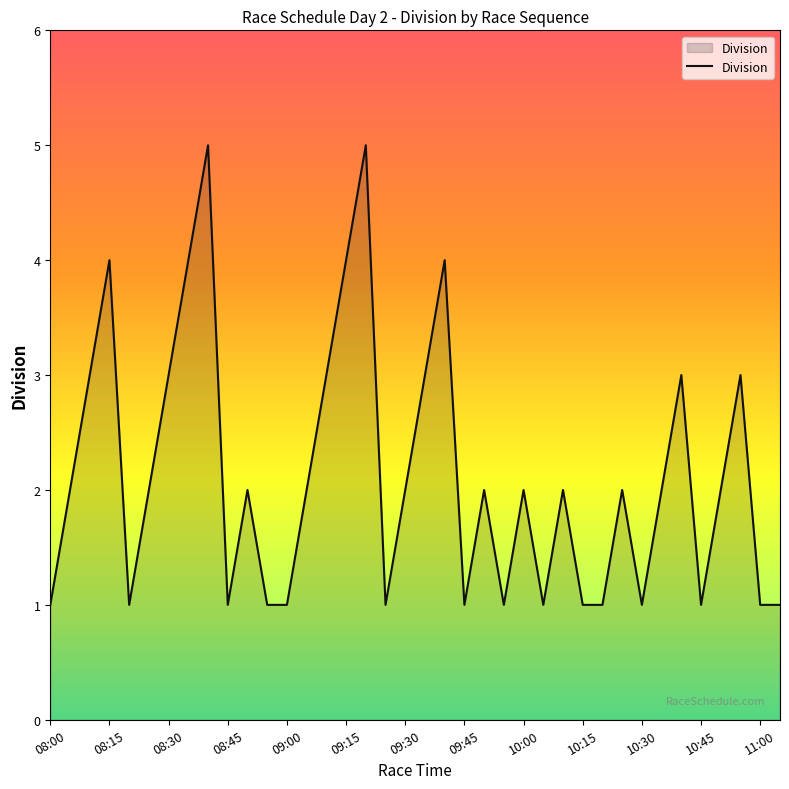

How many interior local peaks (higher than both neighbors) does the data have?

11